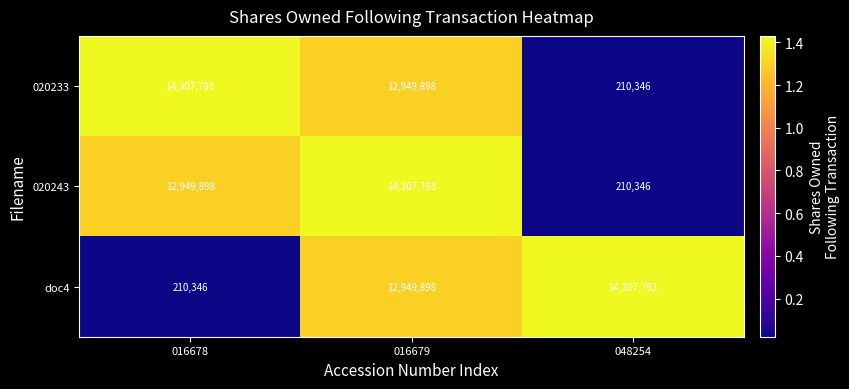

Reading left to right, extract all data points from this chart.

020233: 14307793	12949898	210346
020243: 12949898	14307793	210346
doc4: 210346	12949898	14307793